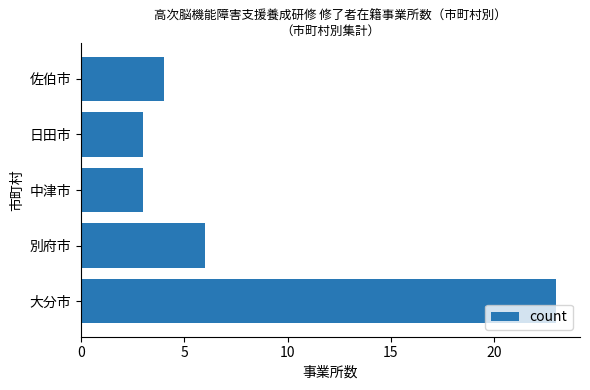

What is the change in value from 大分市 to 別府市?

-17